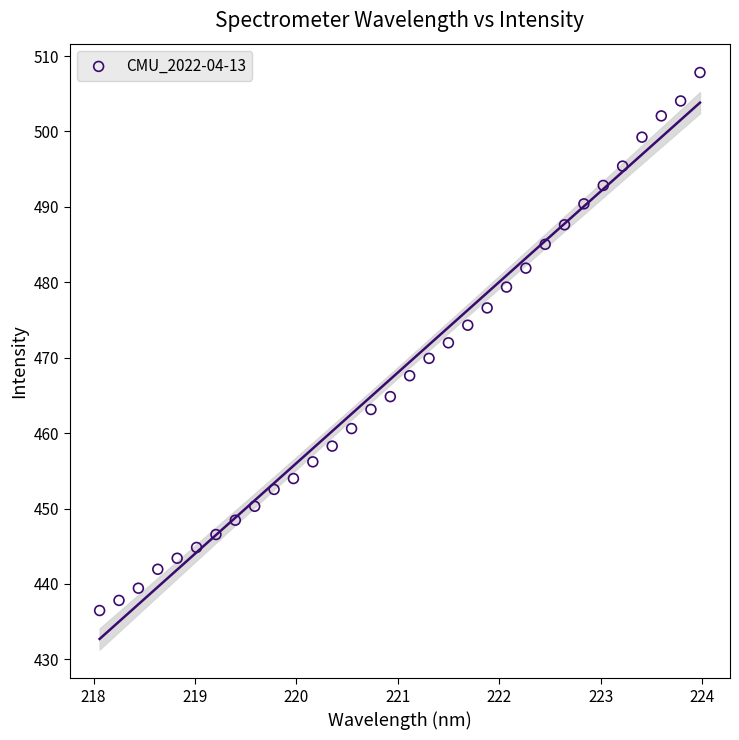

What is the range of Y values (max minus min)?

71.3